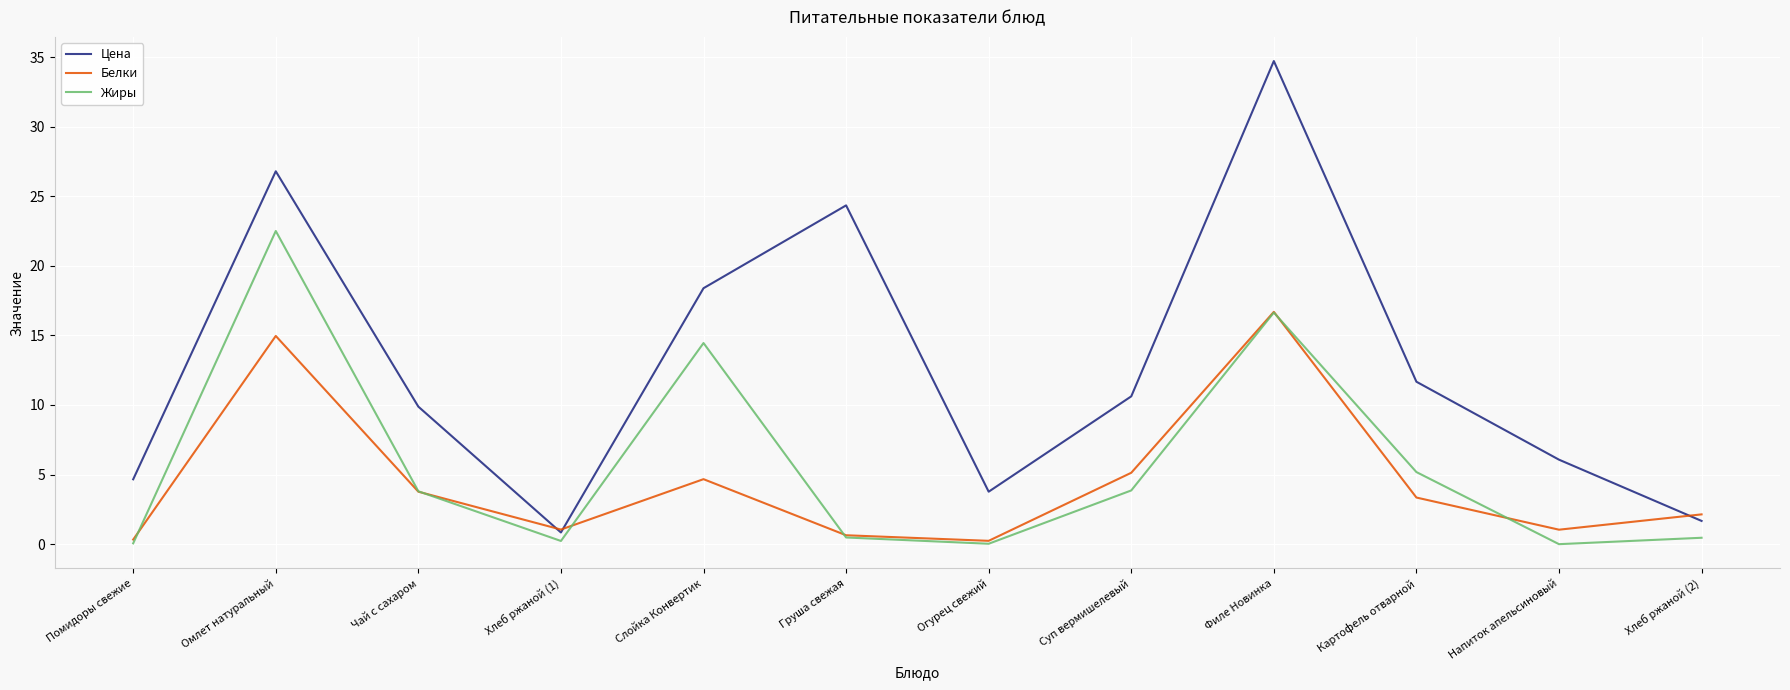

Rank the series by their maximum value, from highest to lowest.

Цена, Жиры, Белки